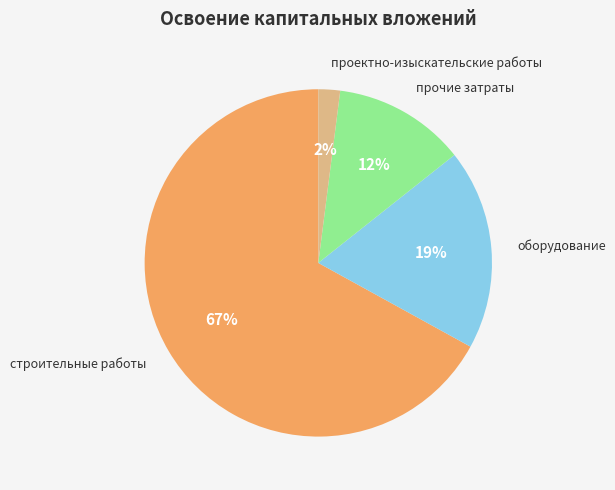

Is there a majority slice in this chart?

Yes